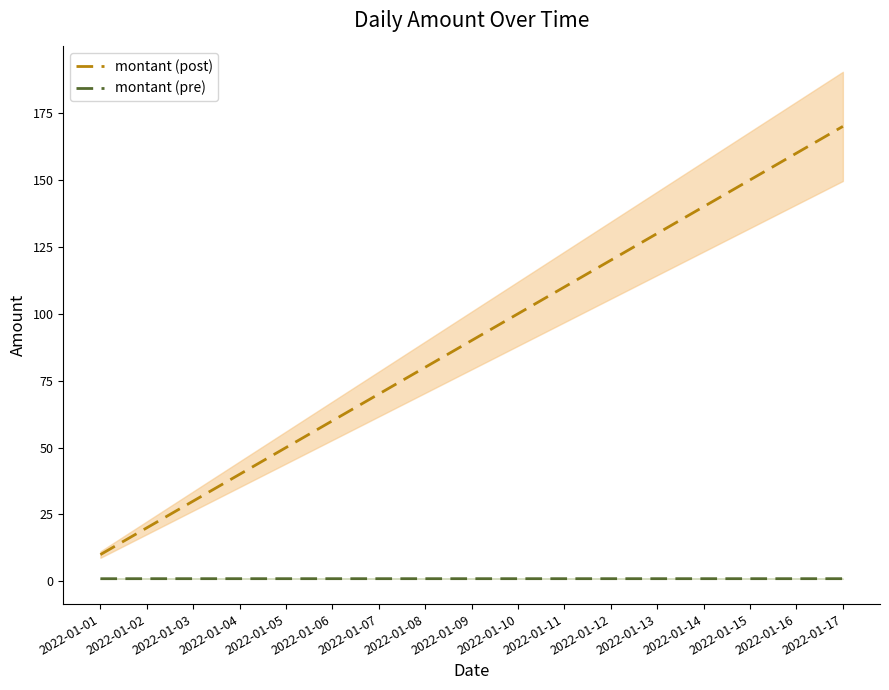

How many data points does each series have?

17